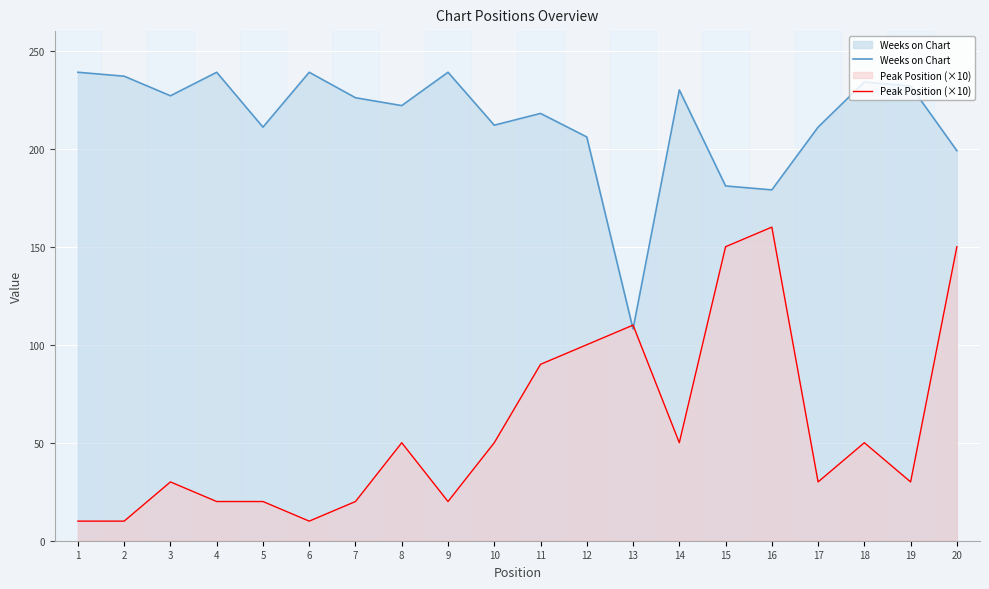

What is the sum of the Peak Position values at 4 and 7?

40